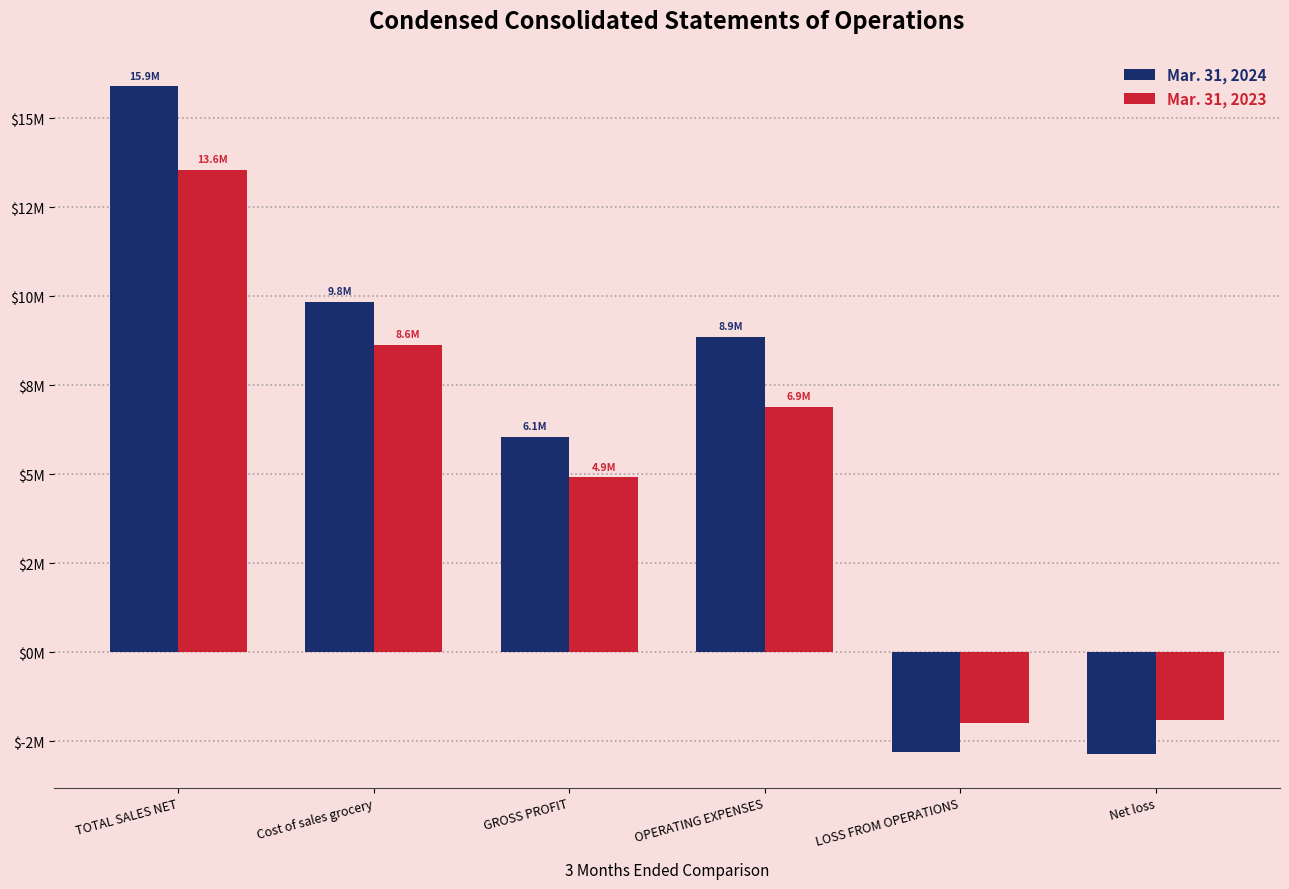

What are all the series names shown in the legend?

Mar. 31, 2024, Mar. 31, 2023